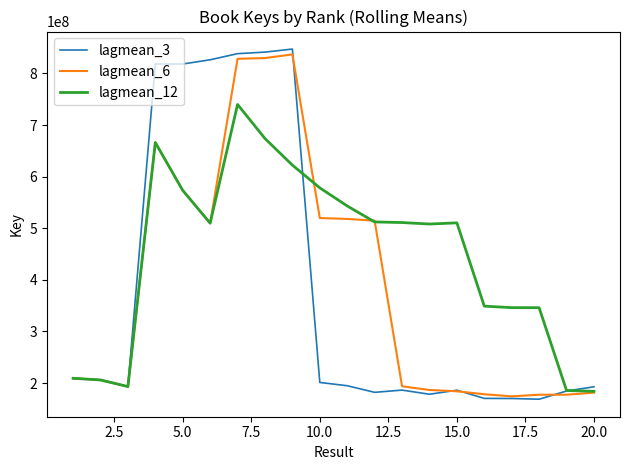

What is the minimum value shown in the chart?

168729045.7